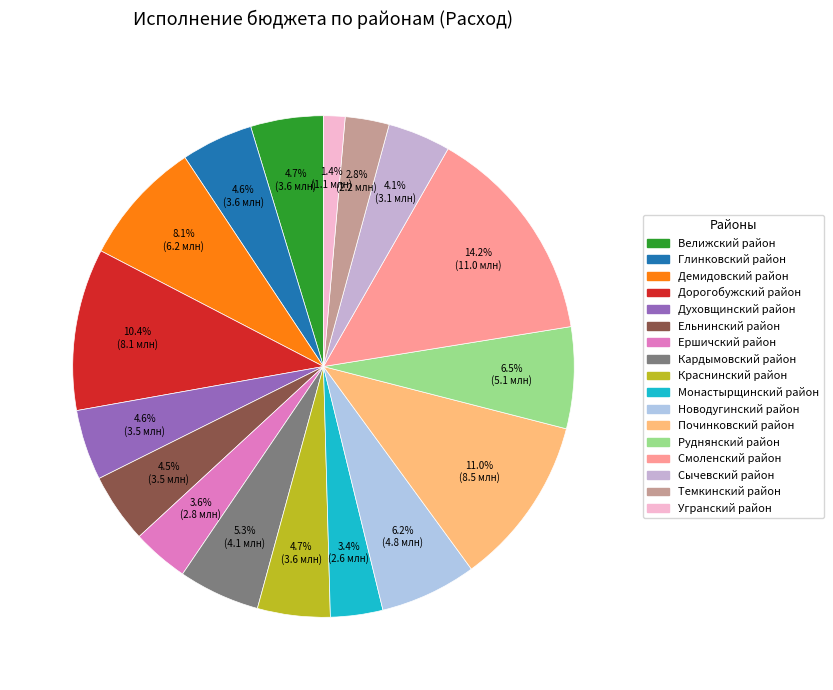

What is the smallest slice in the pie chart?

Угранский район